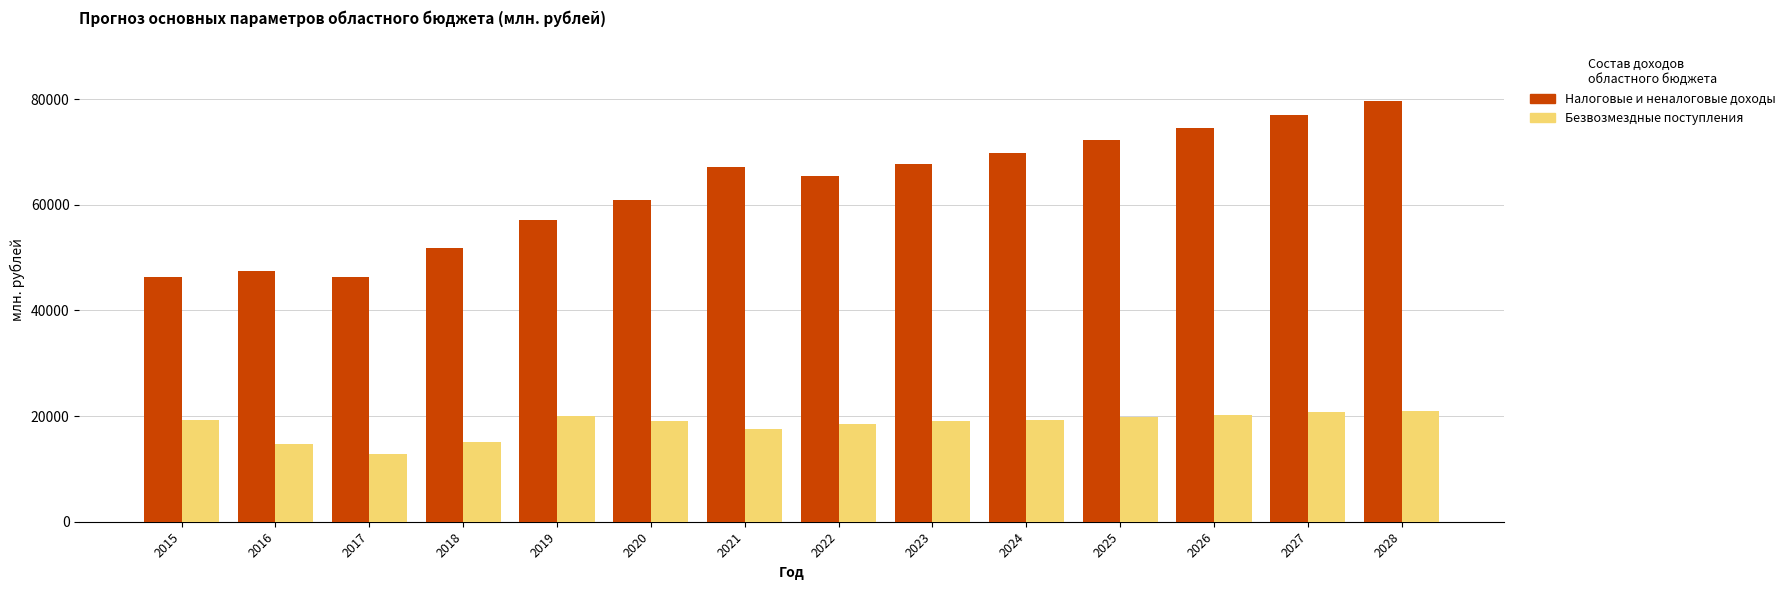

What is the value of the Безвозмездные поступления bar at the 10th from the left?

19351.1